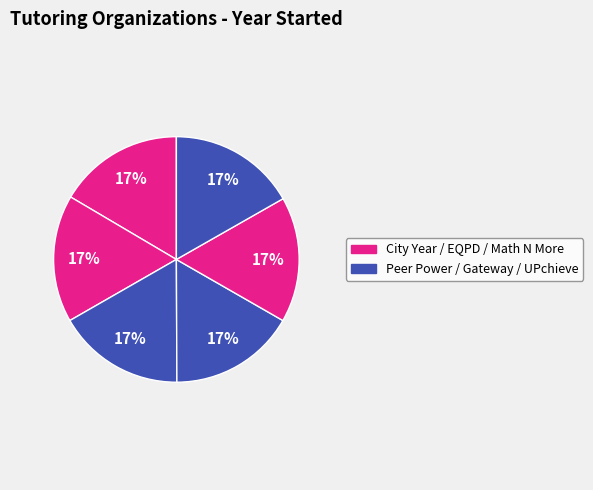

Rank the categories by value from highest to lowest.

EQPD, Math N More, UPchieve, Peer Power Foundation, The Gateway Center for Education, City Year